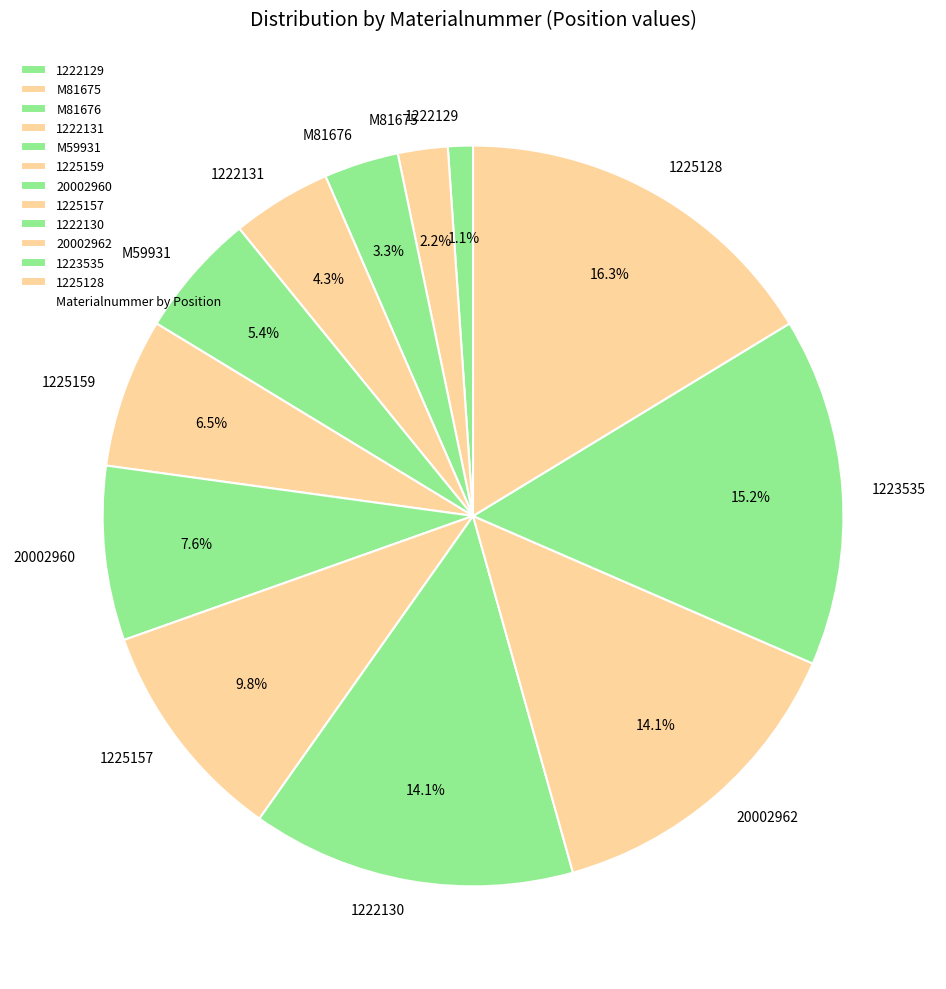

Is the sum of 1225159 and 1222131 greater than half?

No